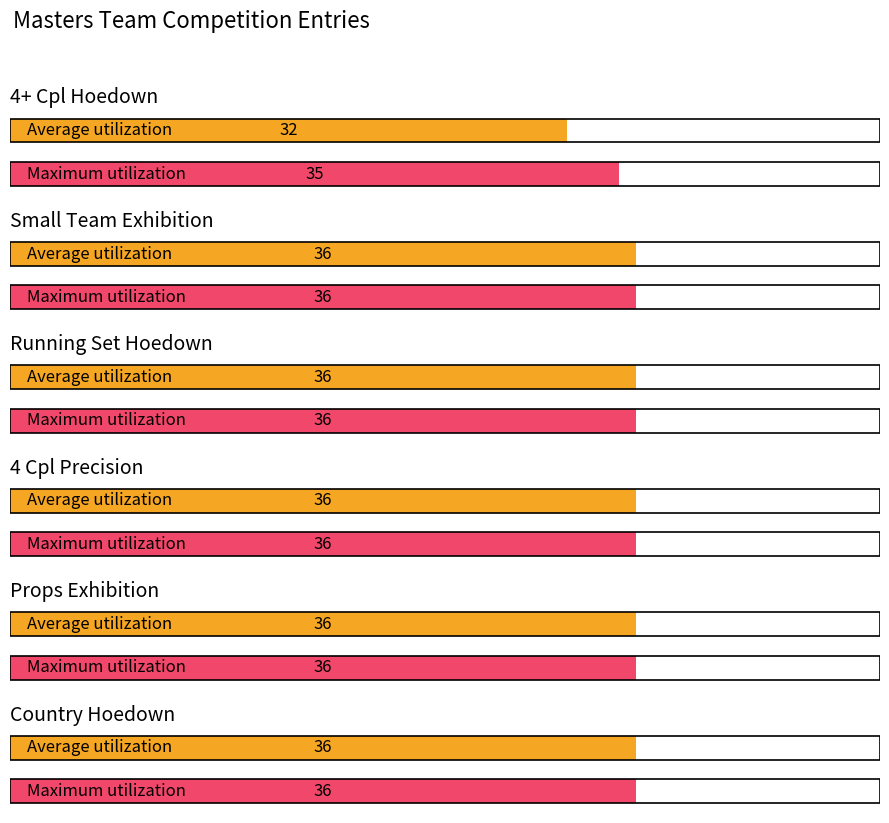

Rank the series at 4+ Cpl Hoedown from highest to lowest value.

Maximum utilization, Average utilization